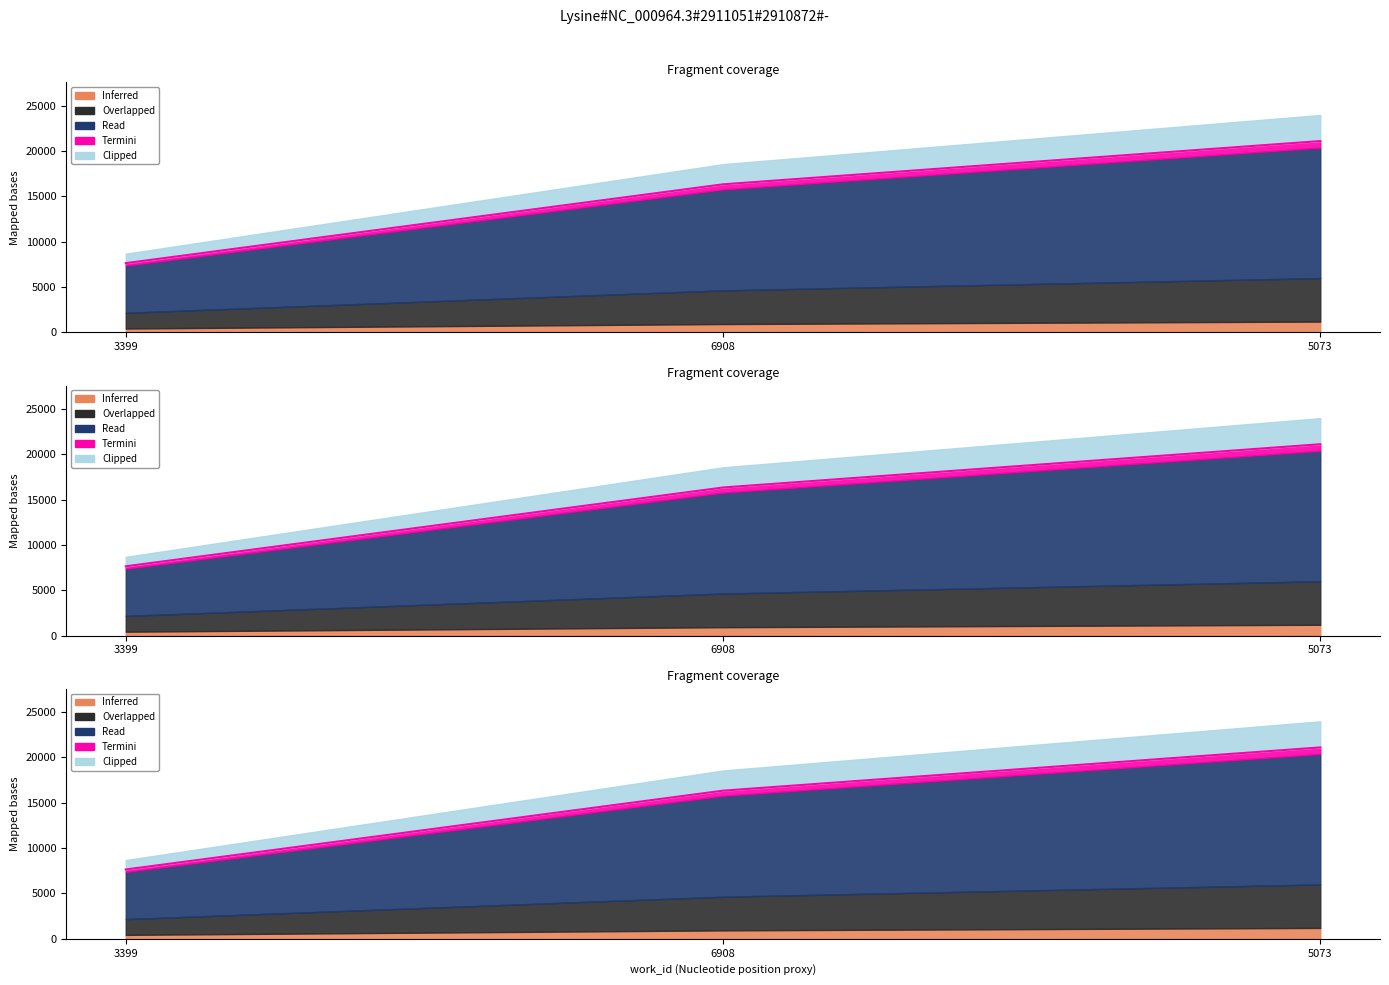

Which label corresponds to the smallest value in the chart?

3399